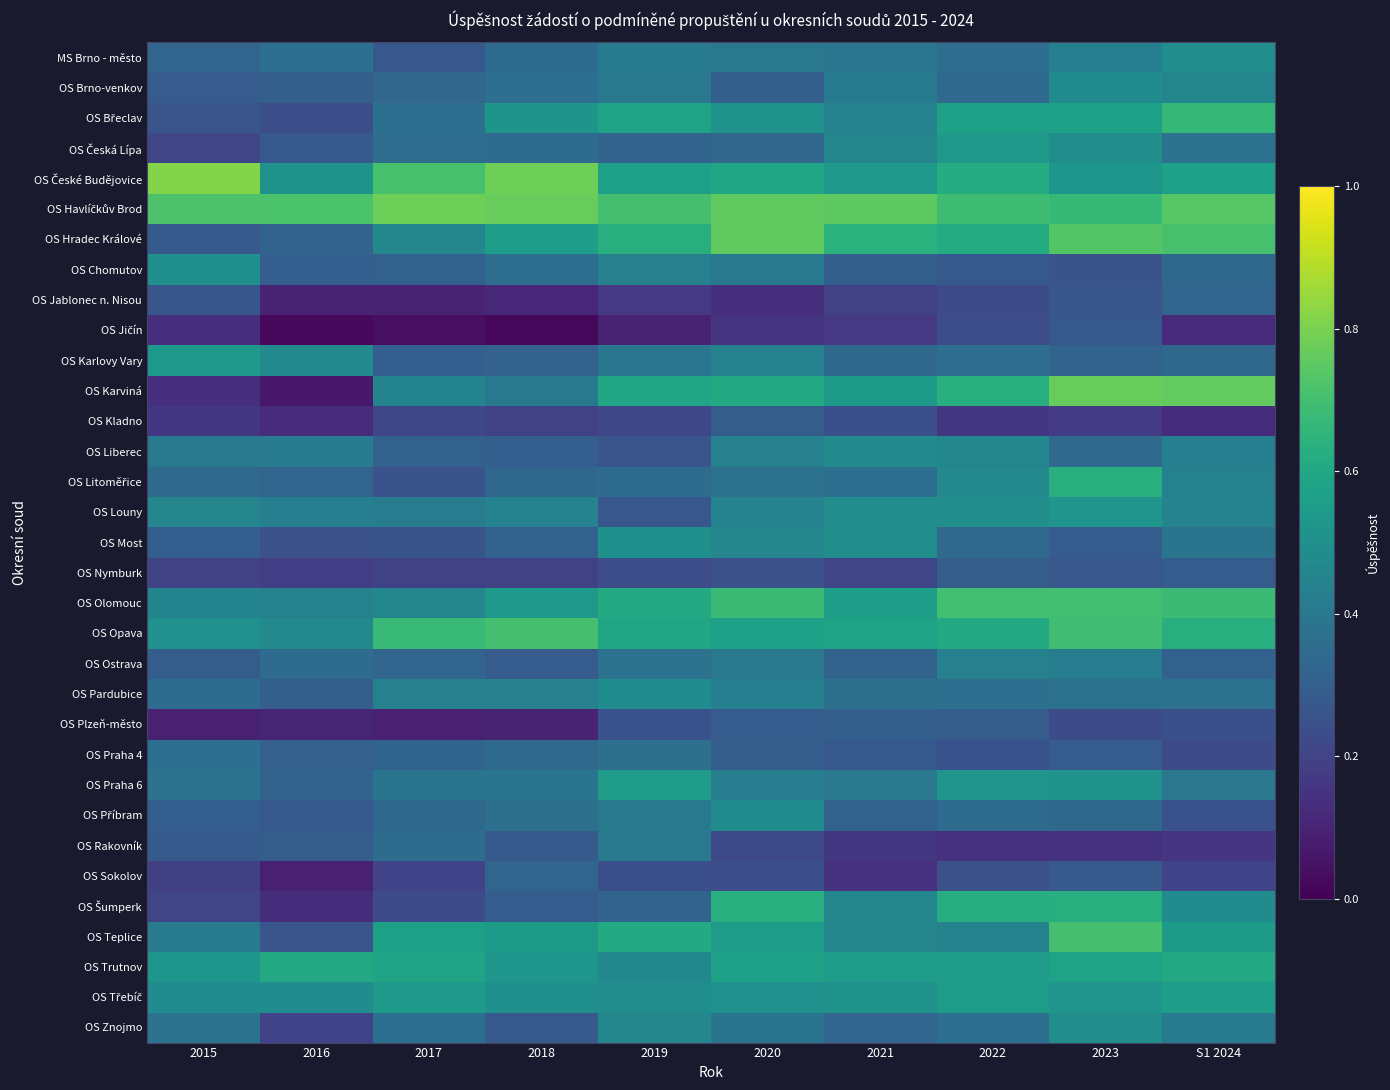

Which series has the widest spread of values?

OS Karviná